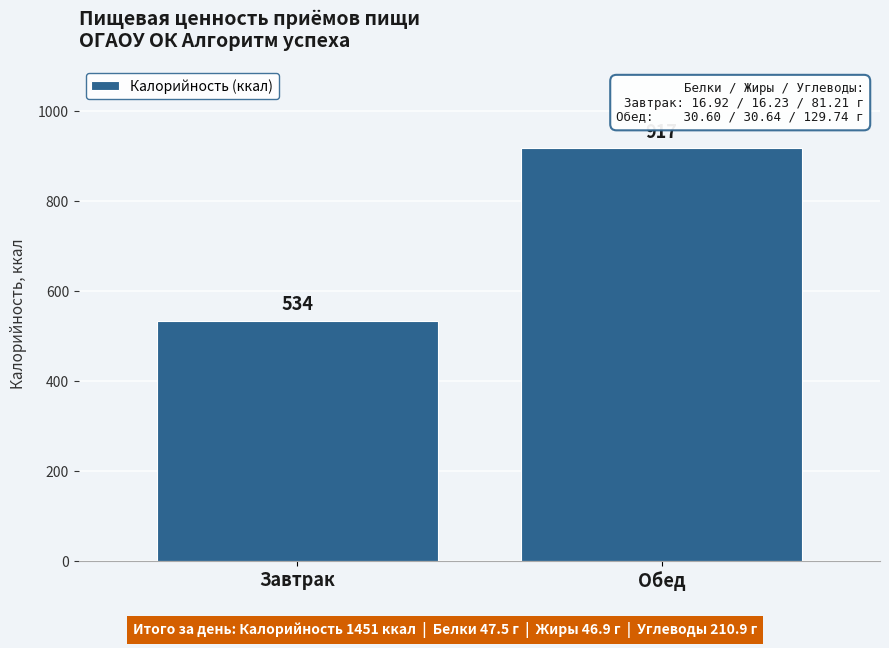

The chart shows a value of 917.1 at Обед. True or false?

True